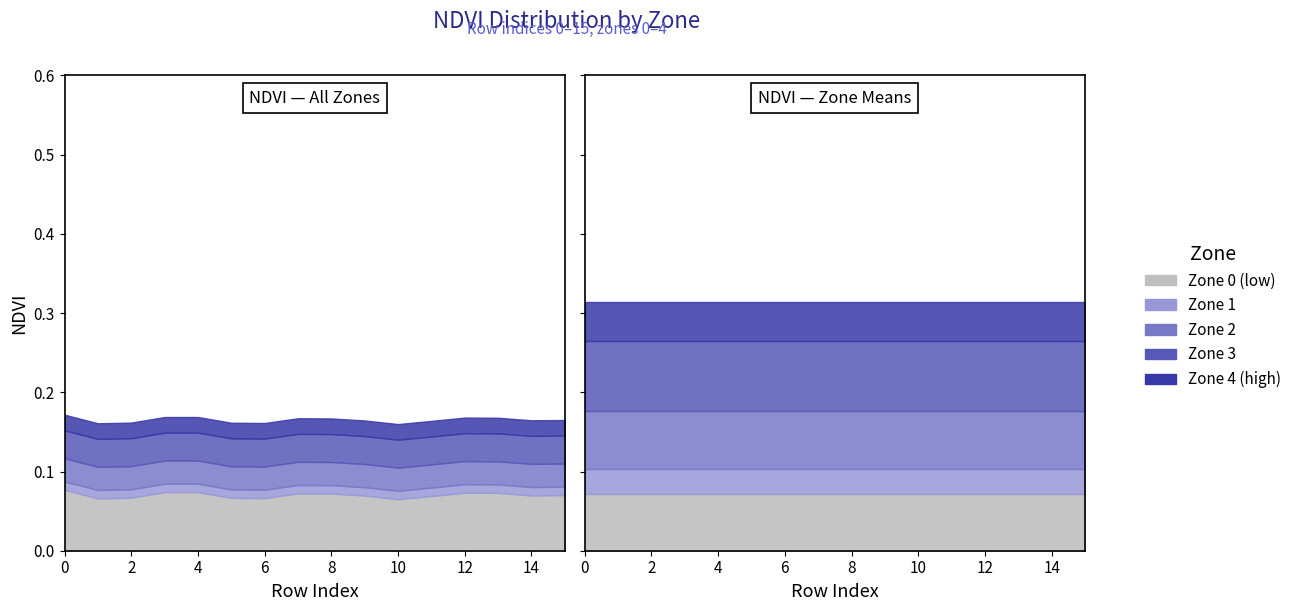

True or false: Zone 2 and Zone 1 cross at least once.

False